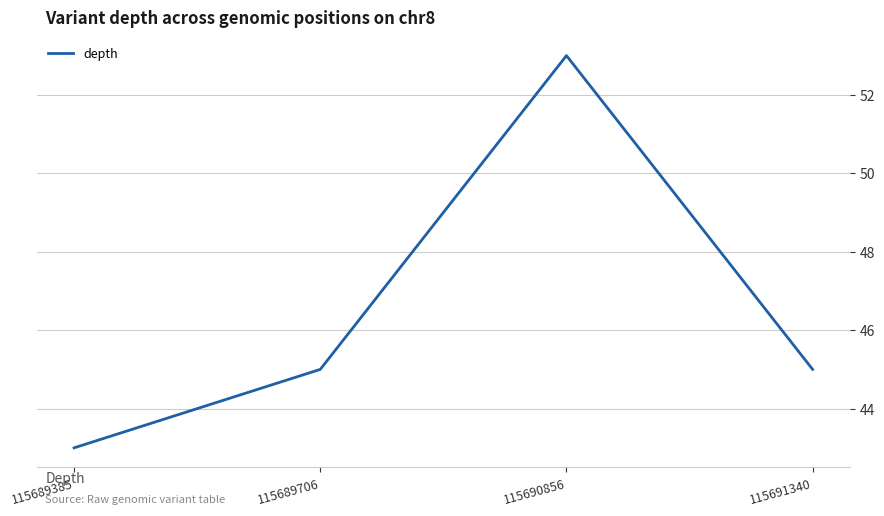

What is the sum of the values at 115689706 and 115689385?

88